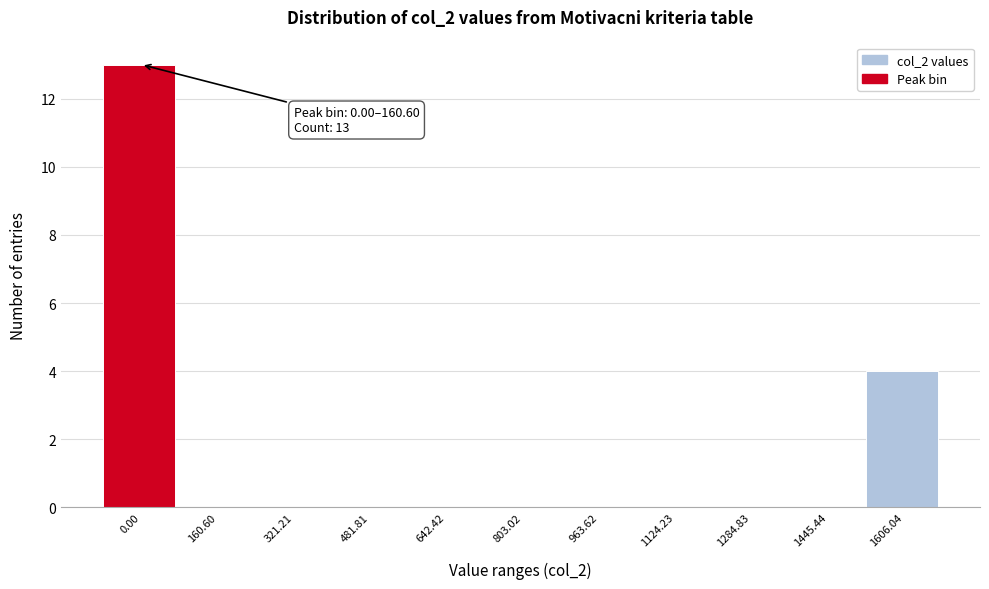

Reading left to right, extract all data points from this chart.

0.00=13	160.60=0	321.21=0	481.81=0	642.42=0	803.02=0	963.62=0	1124.23=0	1284.83=0	1445.44=0	1606.04=4